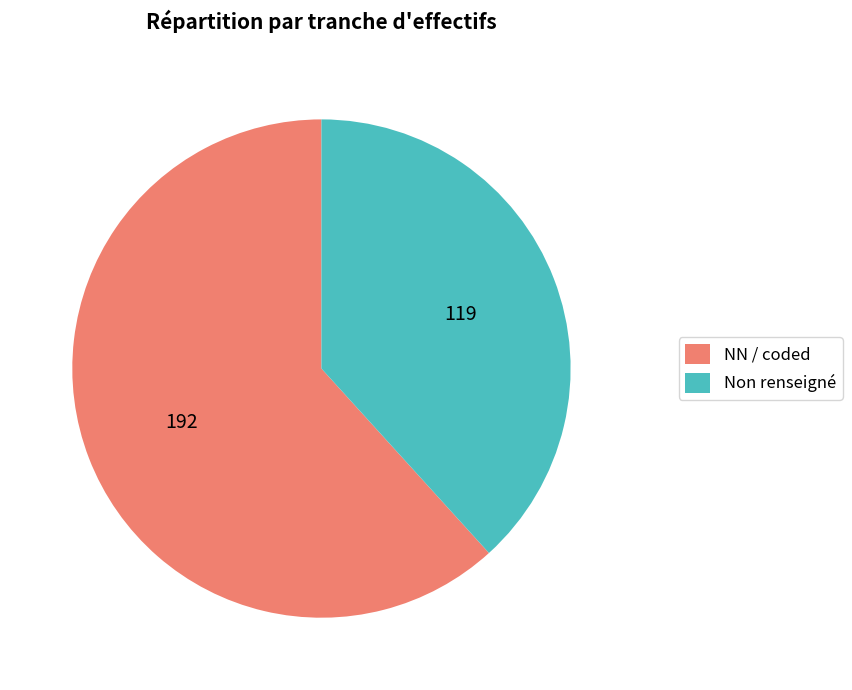

Rank the categories by value from lowest to highest.

Non renseigné, NN / coded